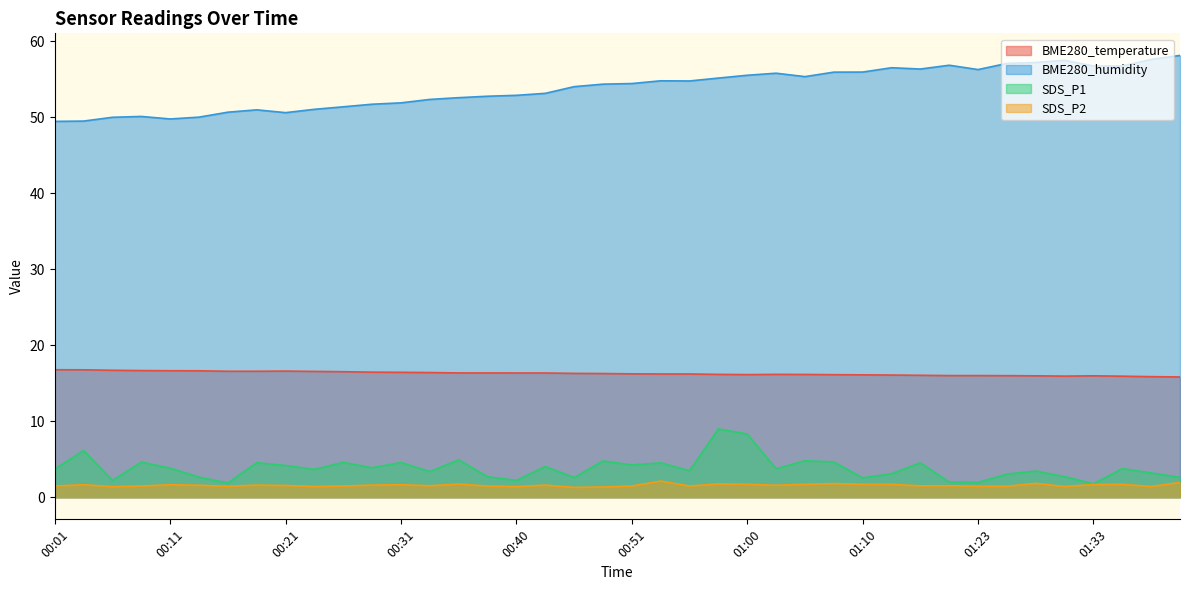

Where does the SDS_P1 series first go above 3?

00:01